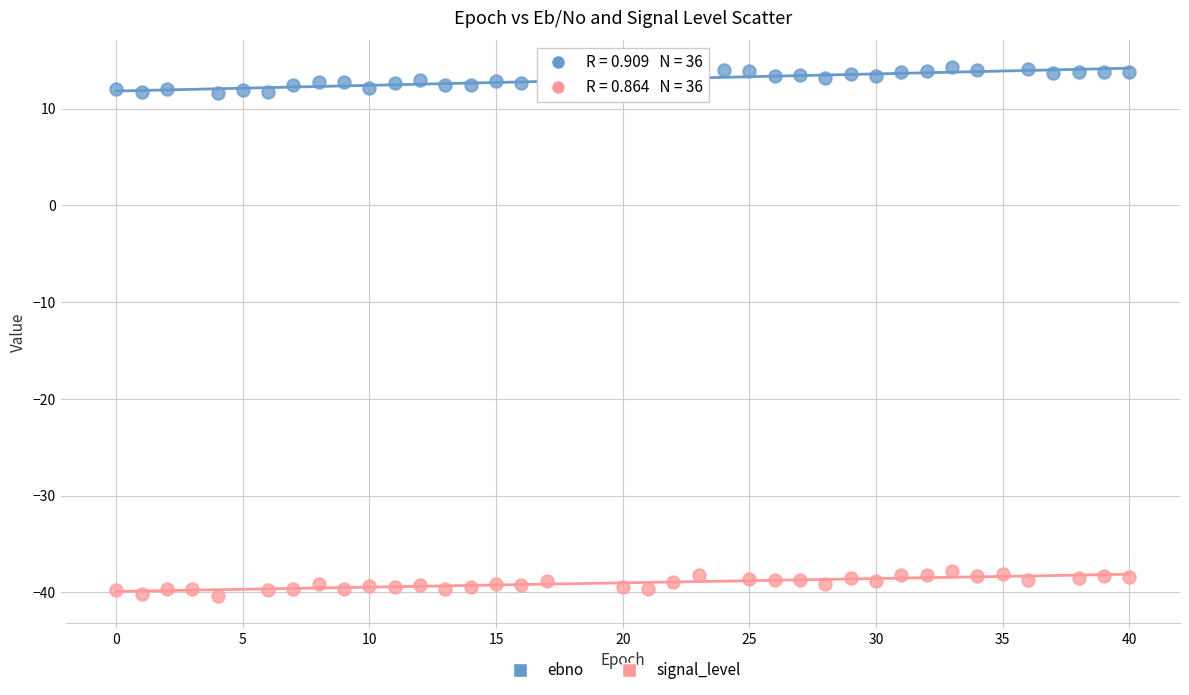

Which series reaches the minimum Y coordinate?

signal_level